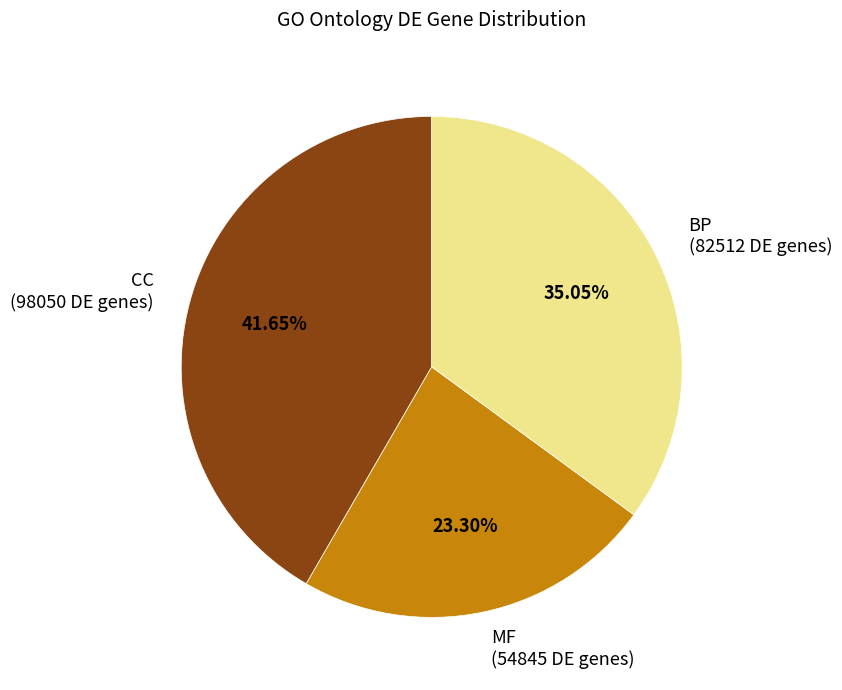

Between MF (54845 DE genes) and BP (82512 DE genes), which is larger?

BP (82512 DE genes)